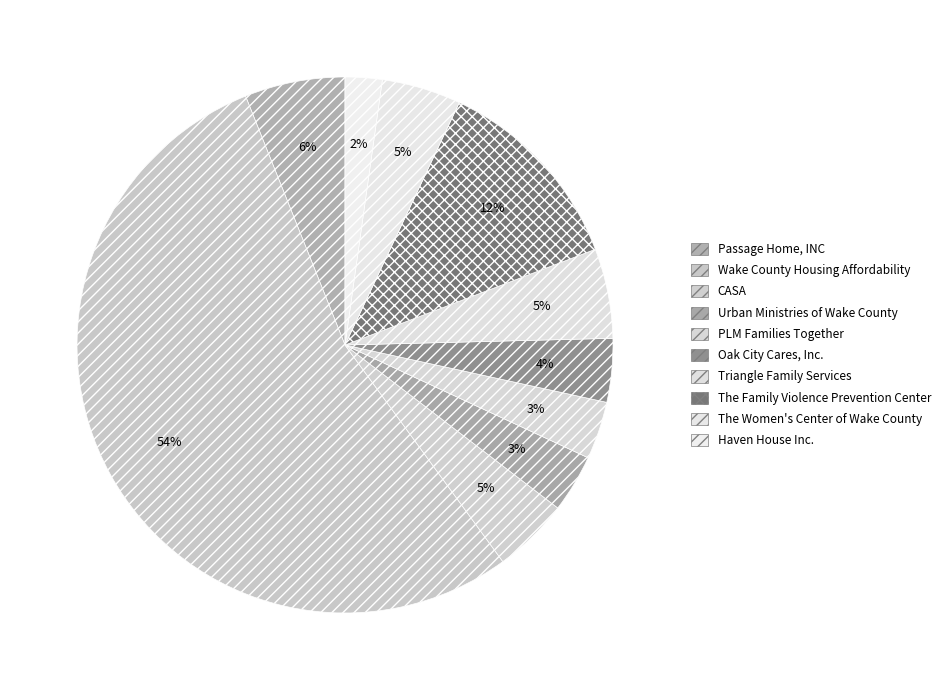

True or false: CASA accounts for 10% of the total.

False